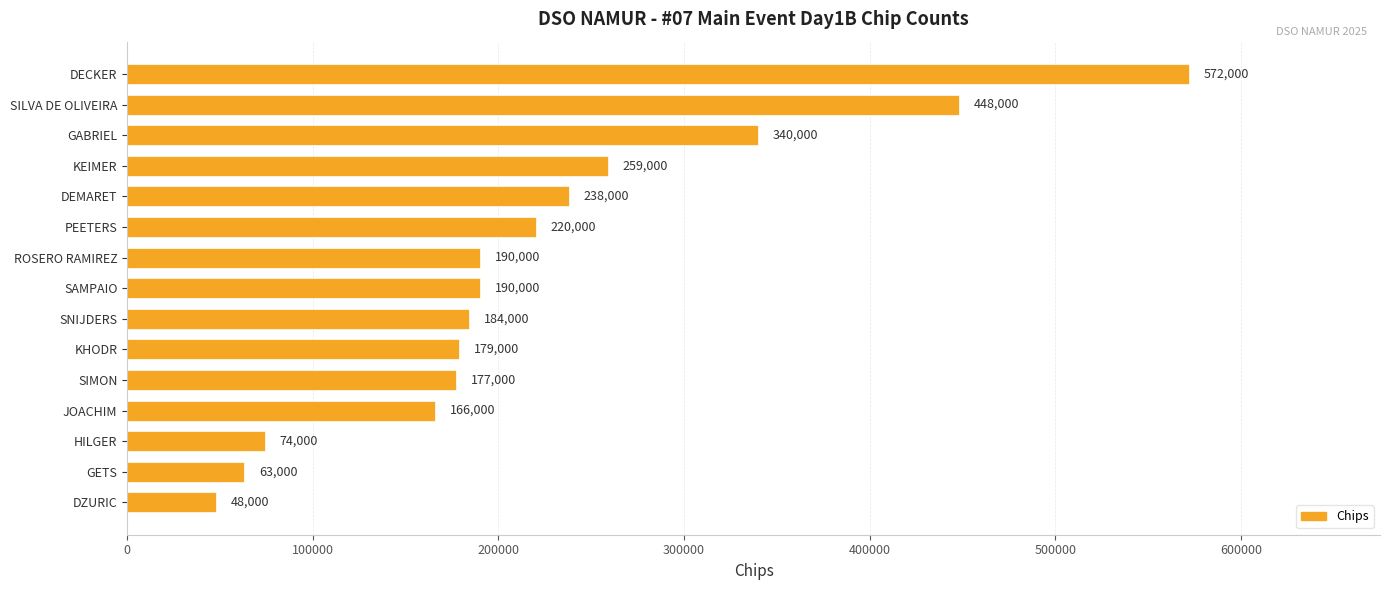

What is the change in value from SIMON to GETS?

-114000